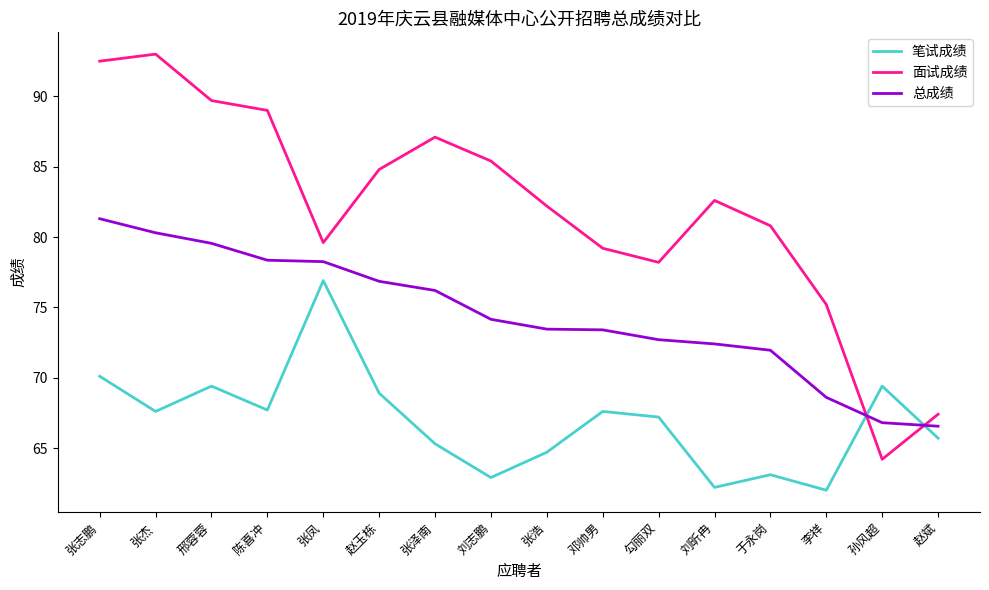

How many lines are shown in the chart?

3